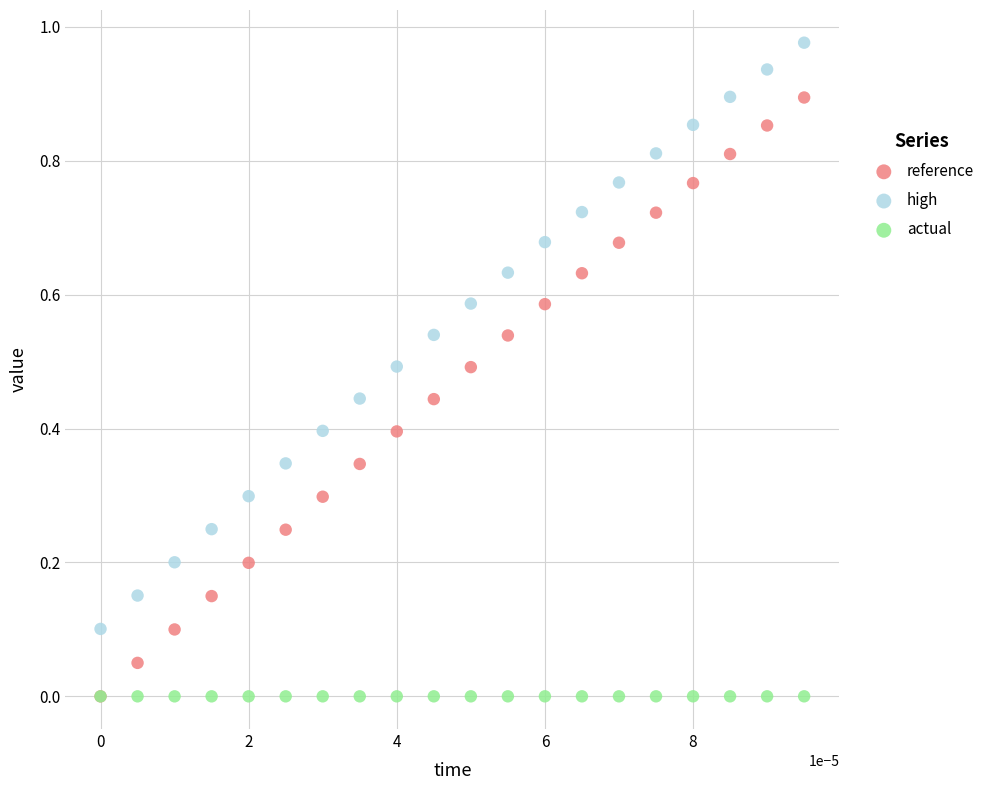

Which series has the widest spread of Y values?

reference